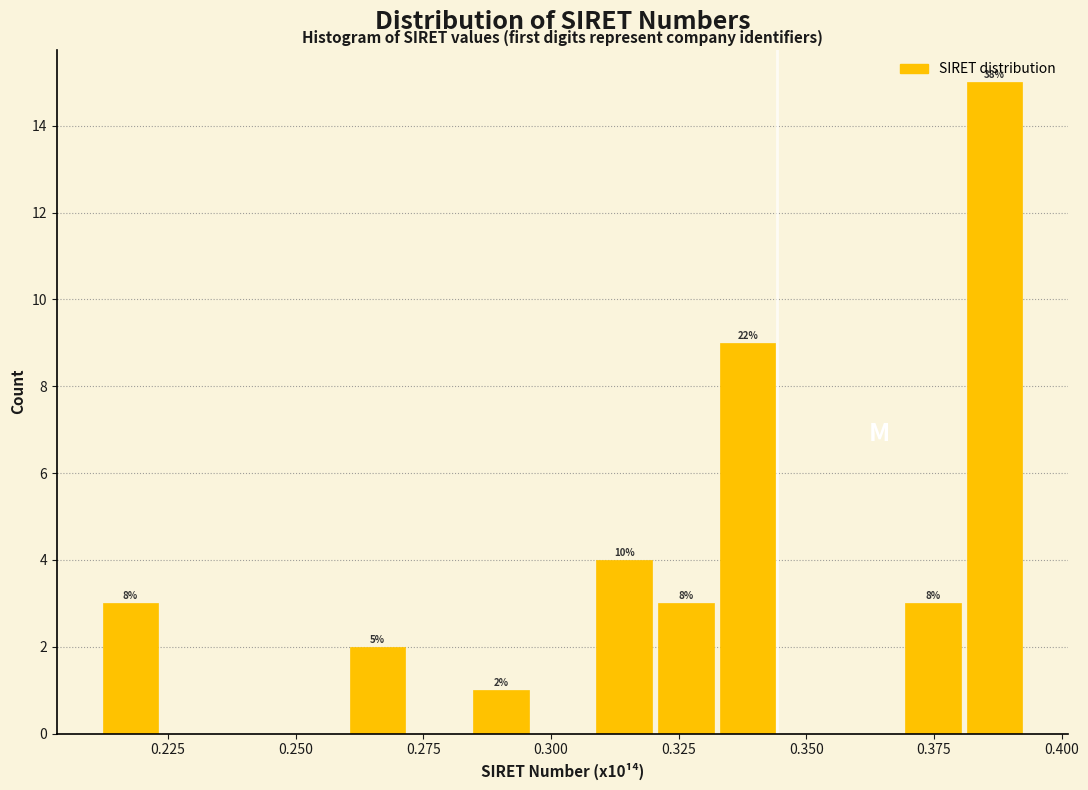

Around what value on the x-axis is the tallest bar? Give the approximate position of its centre, as read against the axis.

0.385